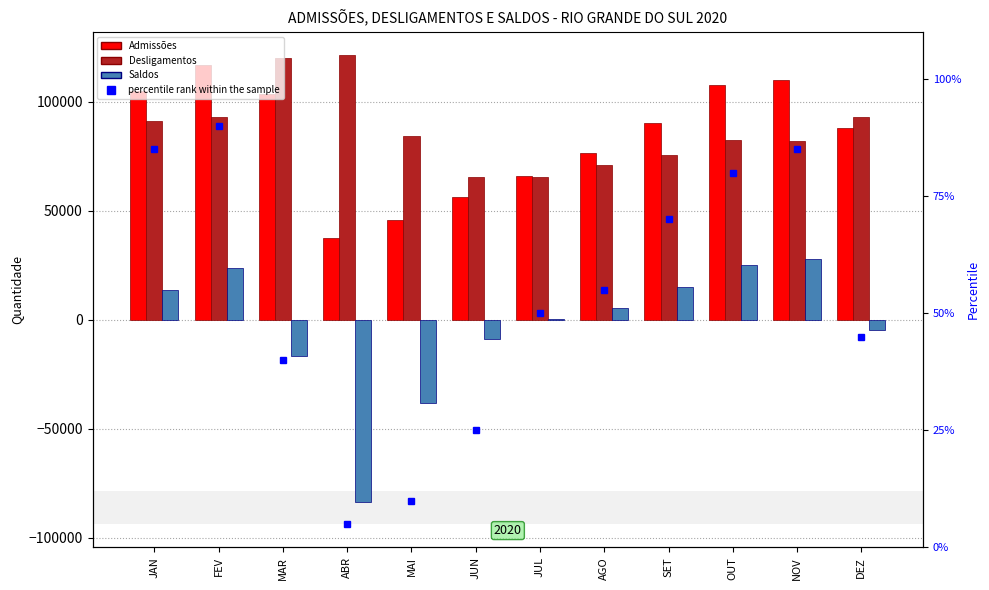

Read the percentile rank within the sample value at OUT, to the nearest 5.

80